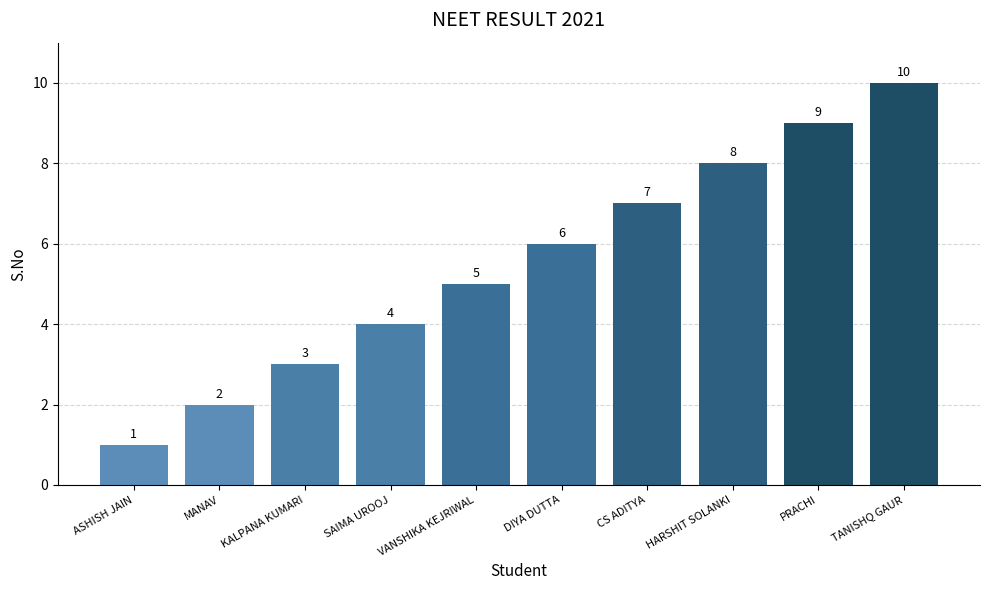

List the labels in order of value, smallest first.

ASHISH JAIN, MANAV, KALPANA KUMARI, SAIMA UROOJ, VANSHIKA KEJRIWAL, DIYA DUTTA, CS ADITYA, HARSHIT SOLANKI, PRACHI, TANISHQ GAUR